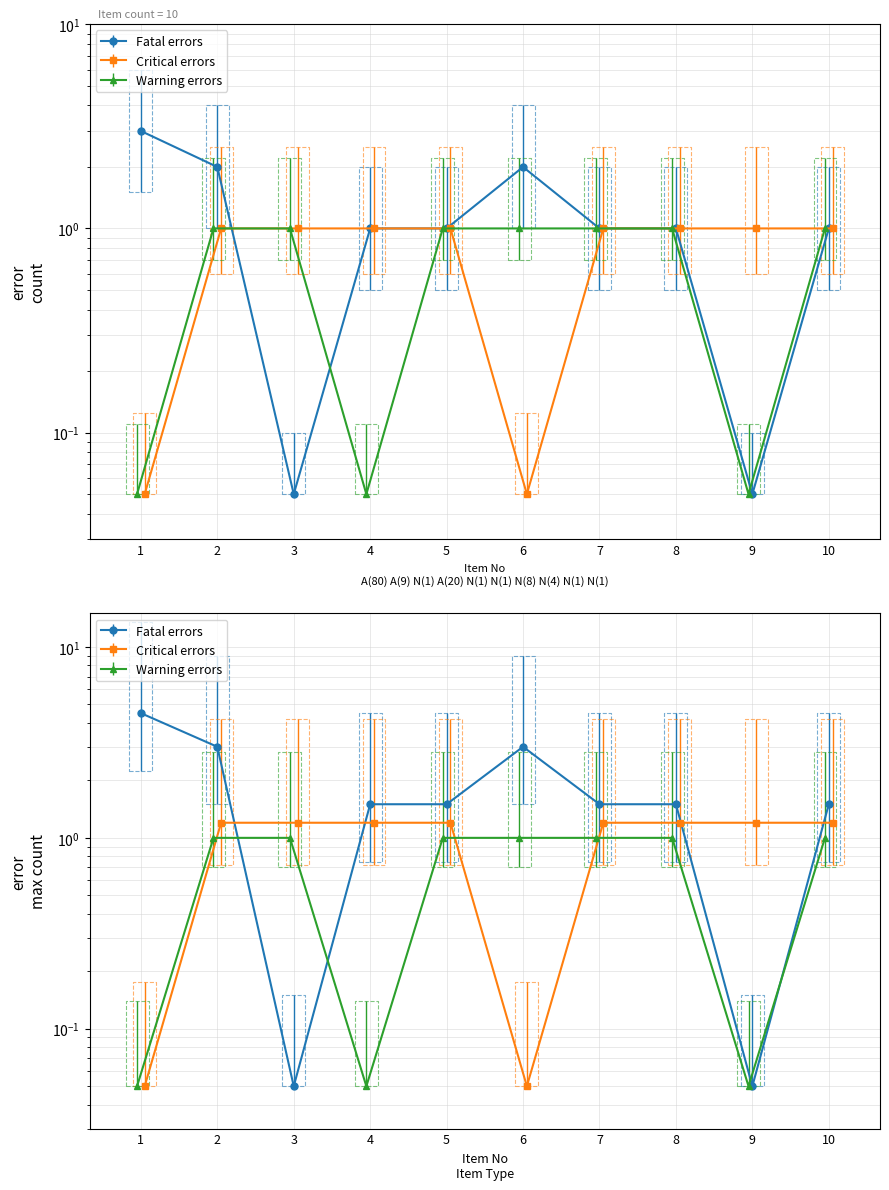

What is the average value of the Fatal errors series?

1.8